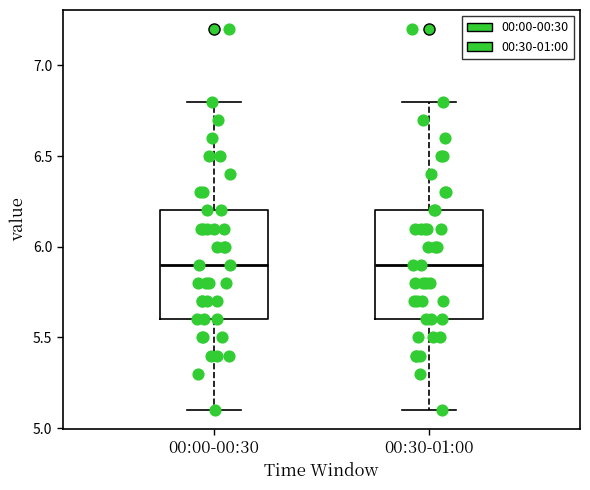

Reading left to right, transcribe this box plot: for each box, give where its median line is, the range the box spans, and where its two whiskers end, as read against the y-axis. The values are not printed on the chart, so give them approximately, as read against the axis.

00:00-00:30: median 5.9, box 5.6 to 6.2, whiskers 5.1 to 6.8
00:30-01:00: median 5.9, box 5.6 to 6.2, whiskers 5.1 to 6.8